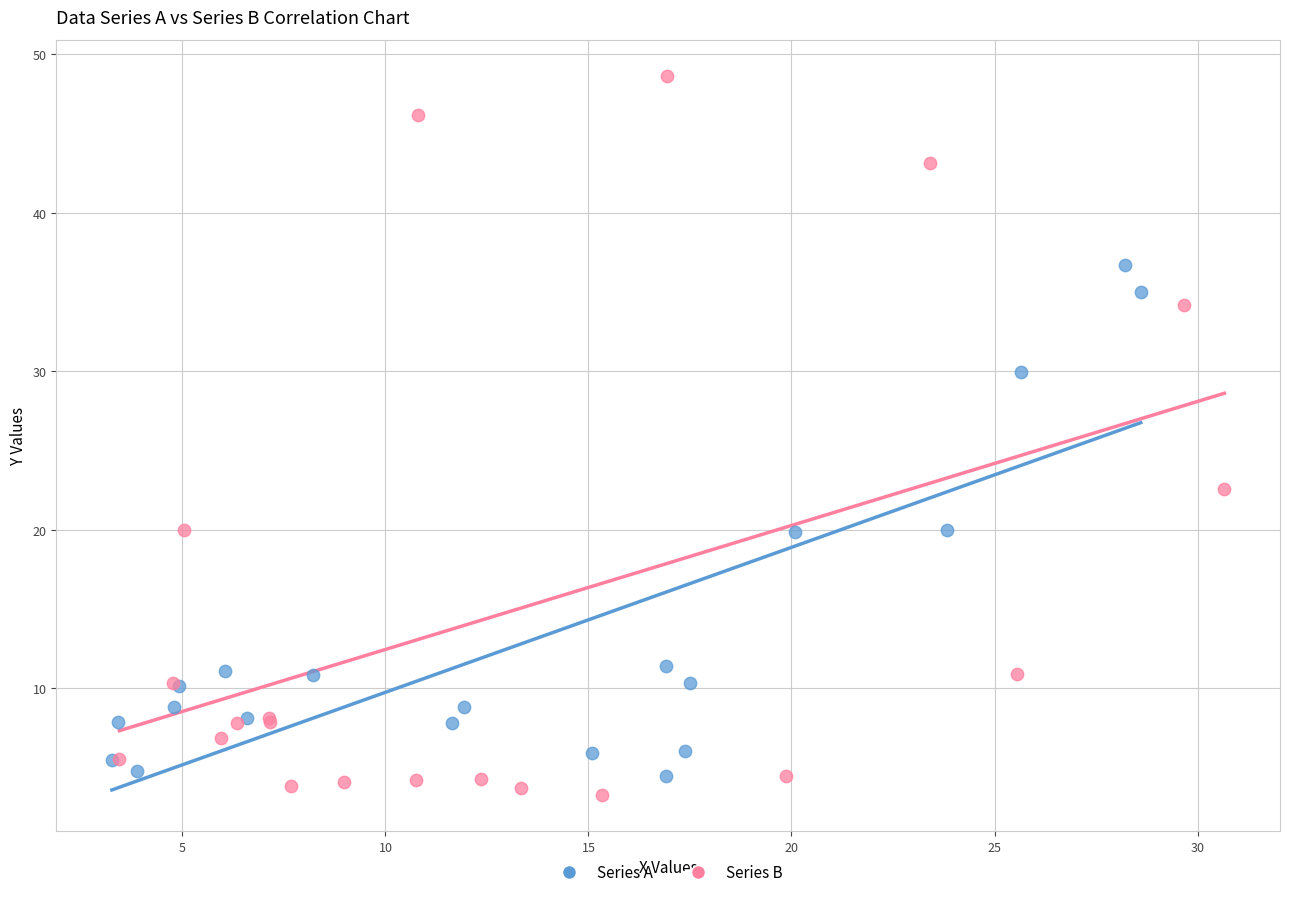

Which series has the widest spread of Y values?

Series B